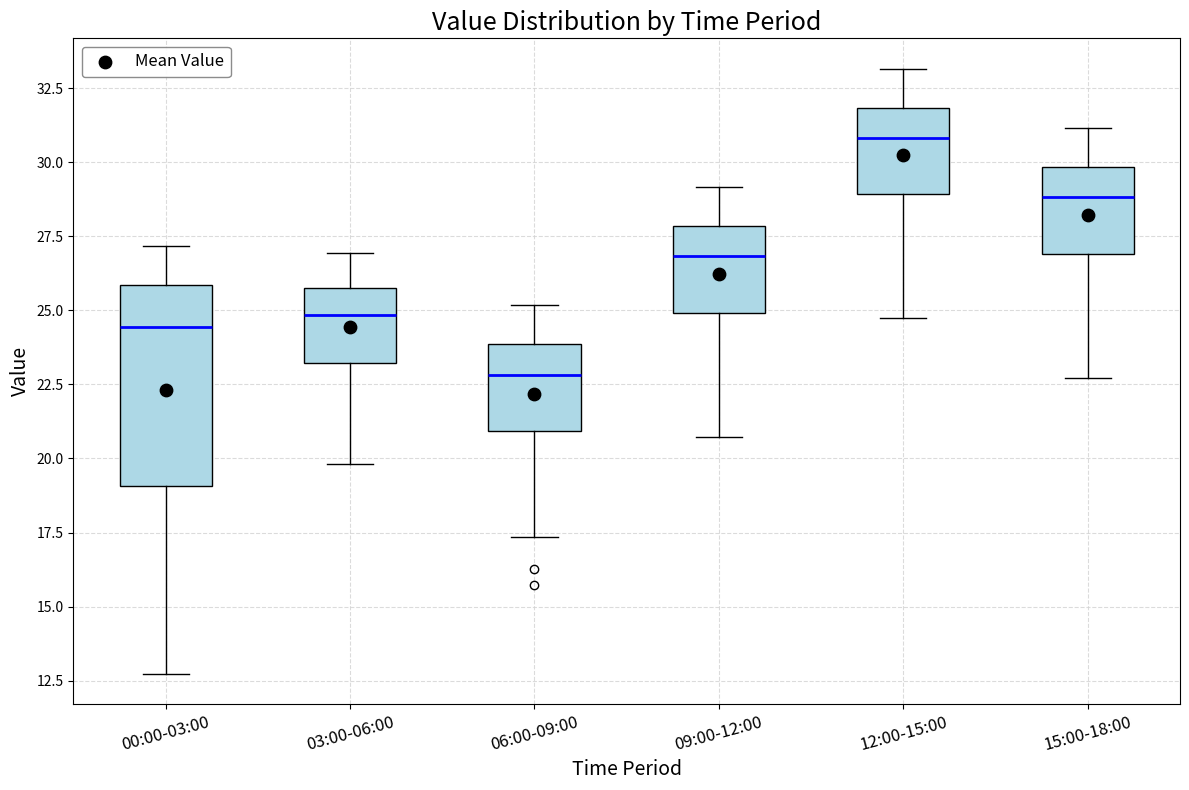

Where is the lower edge of the box for 00:00-03:00 on the y-axis? The values are not printed on the chart, so give them approximately, as read against the axis.

19.0